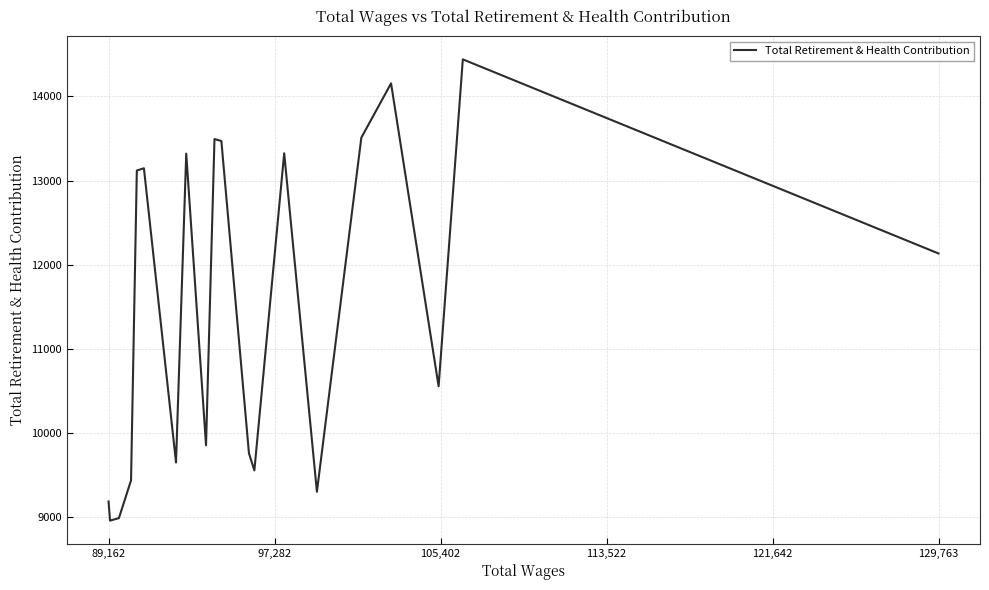

What is the difference between the maximum and minimum values?

5477